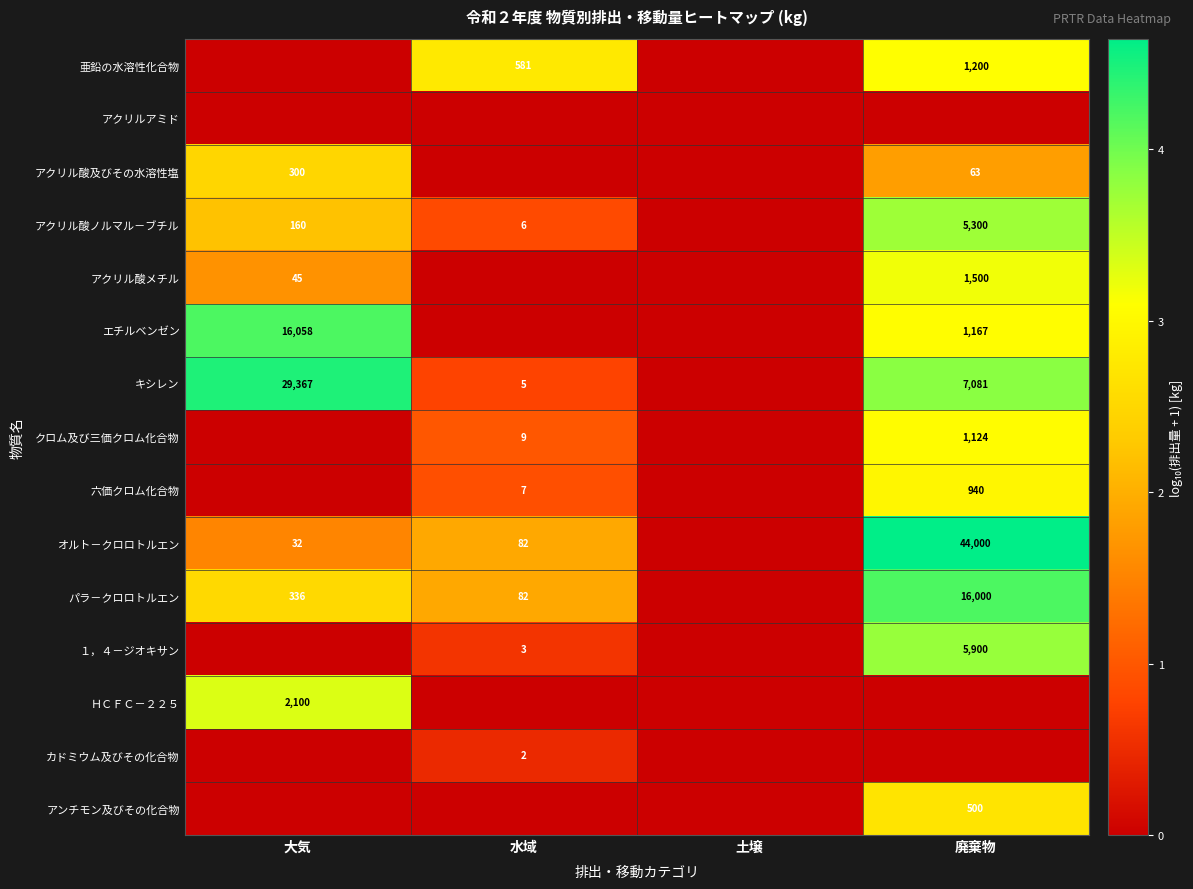

What is the sum of the オルト－クロロトルエン values at 大気 and 水域?

114